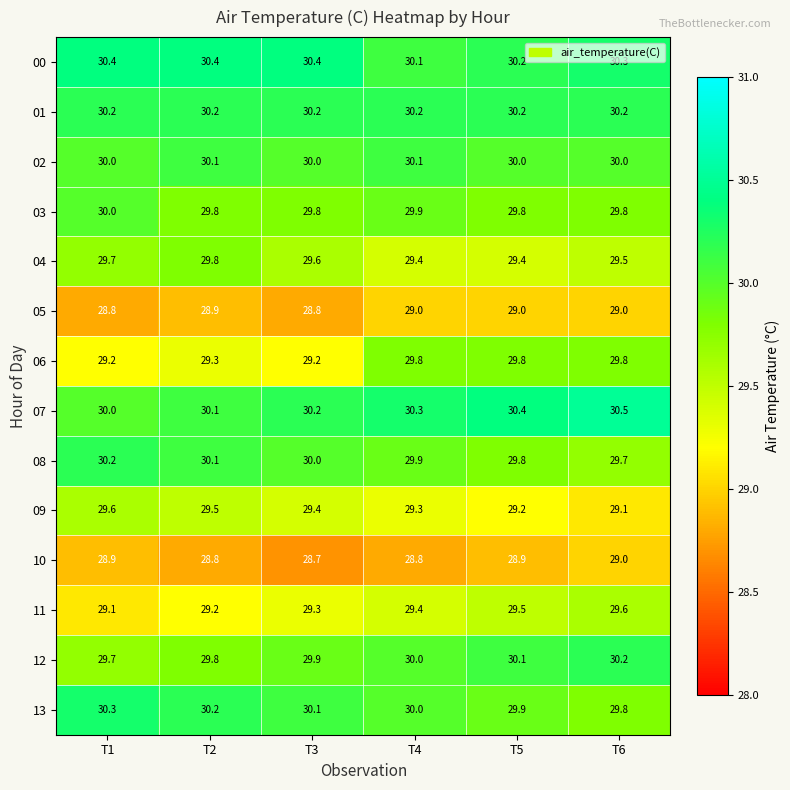

At which label is 12 closest to 29?

T1